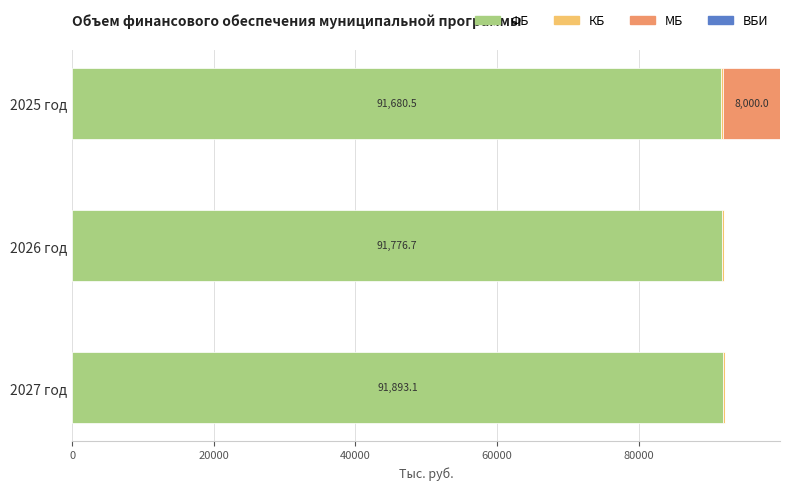

How many data points in ФБ are above 91776?

2